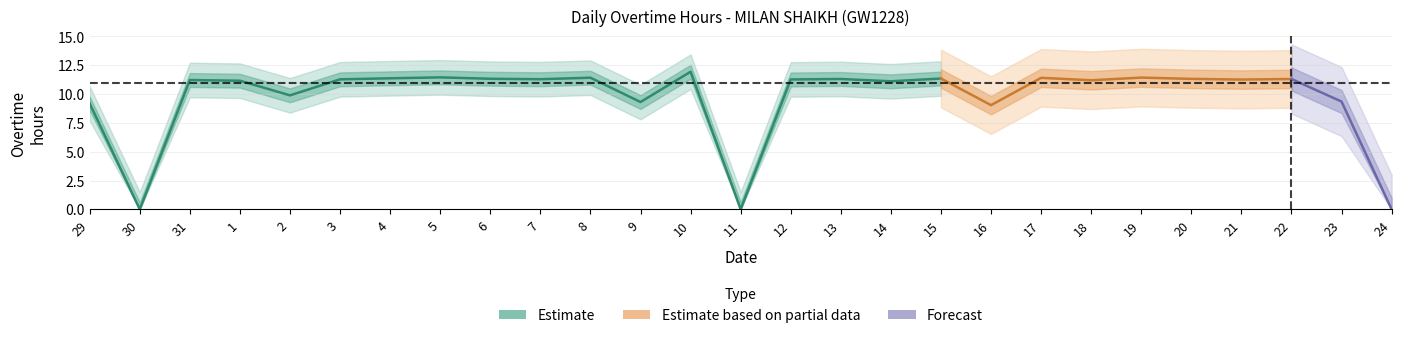

Does the chart display data point markers on the line(s)?

No